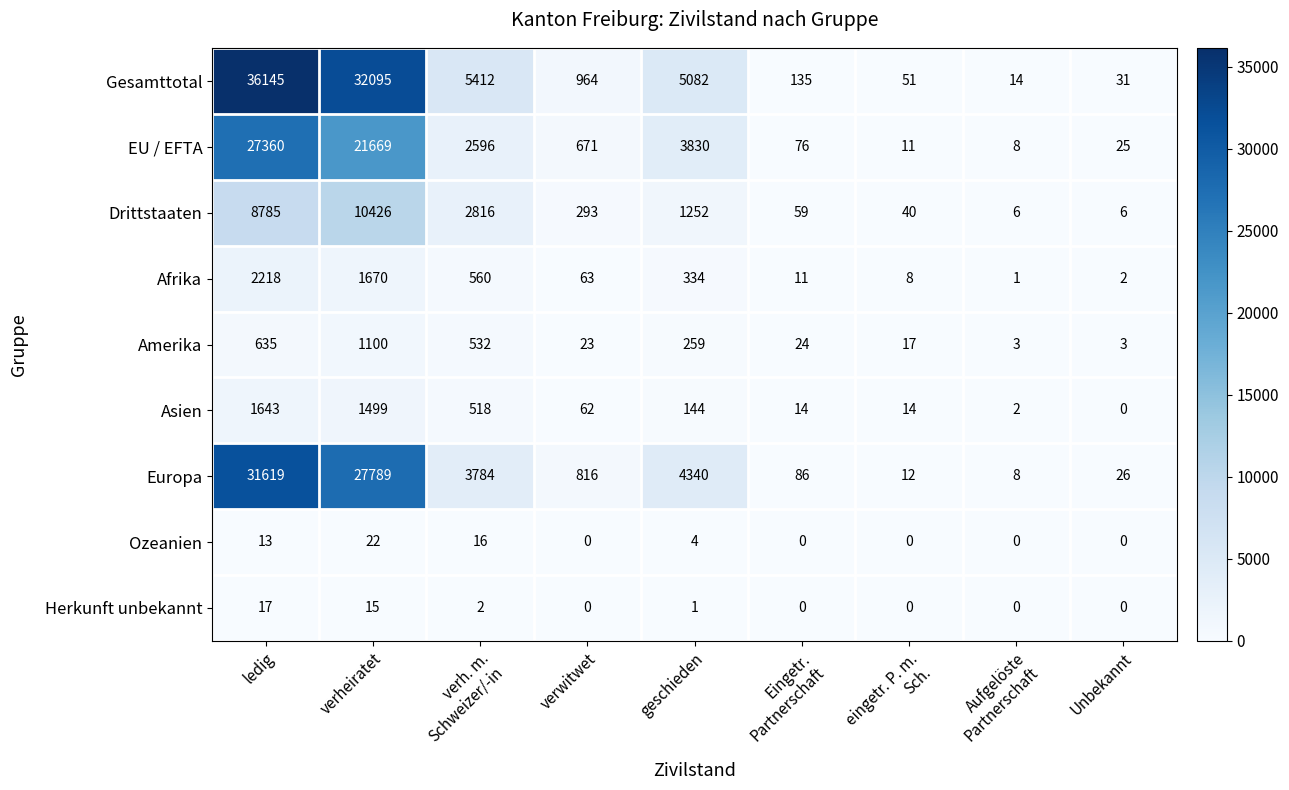

The Herkunft unbekannt series shows 8 at verwitwet. True or false?

False